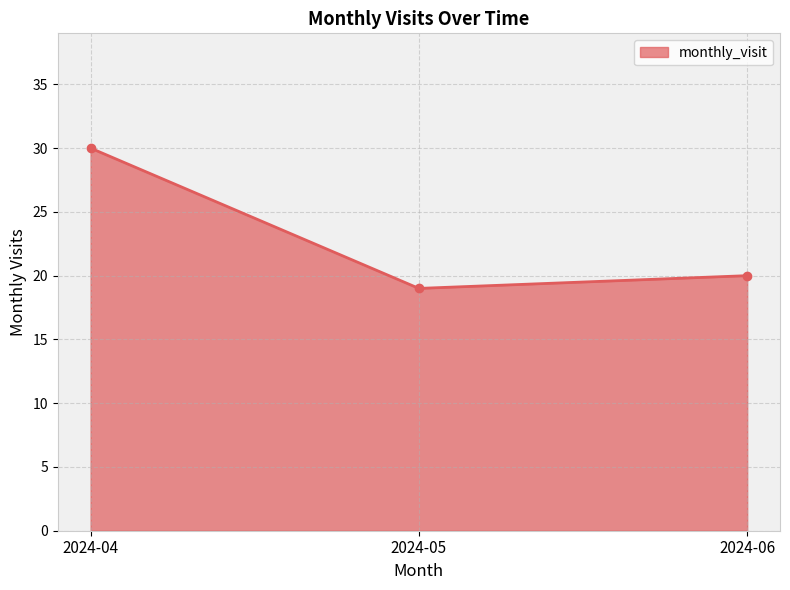

Reading left to right, what are all the values shown in this chart?

30	19	20